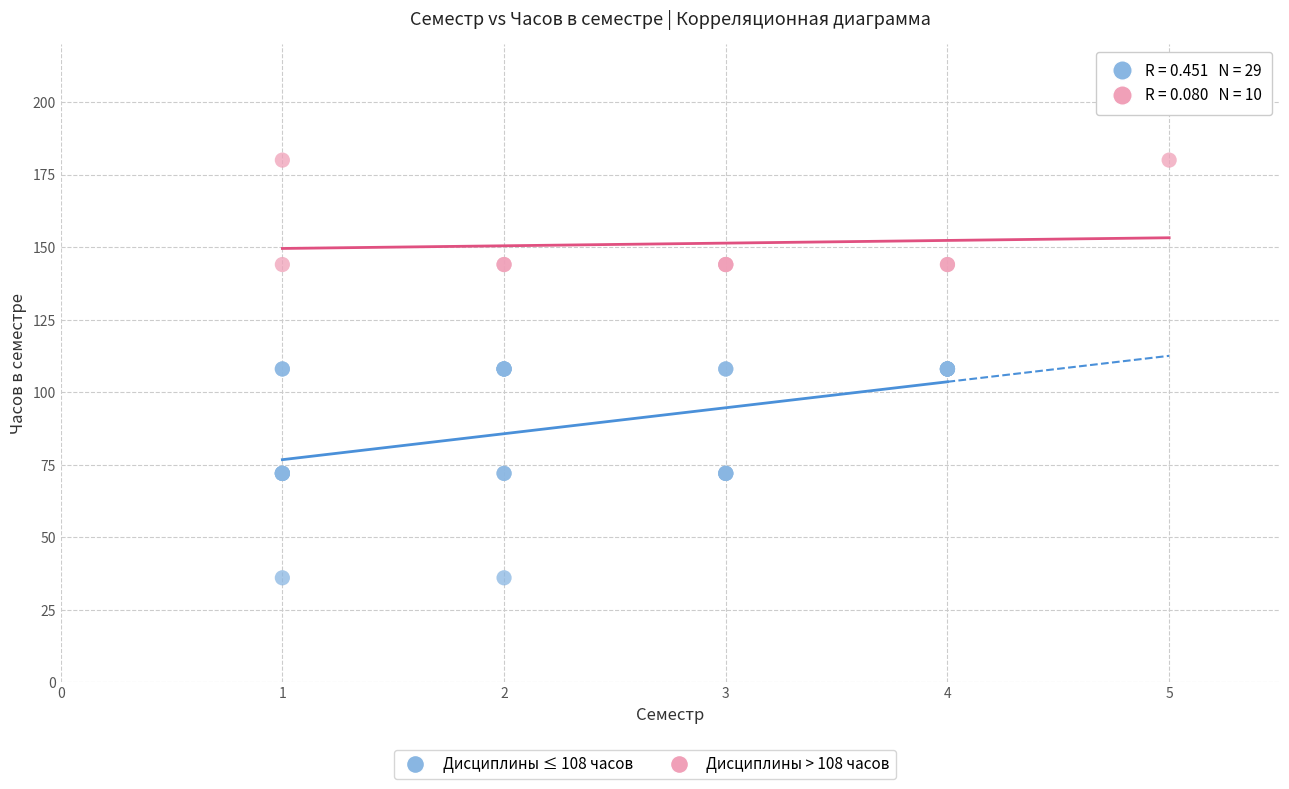

Which series contains the highest Y value?

Дисциплины > 108 часов